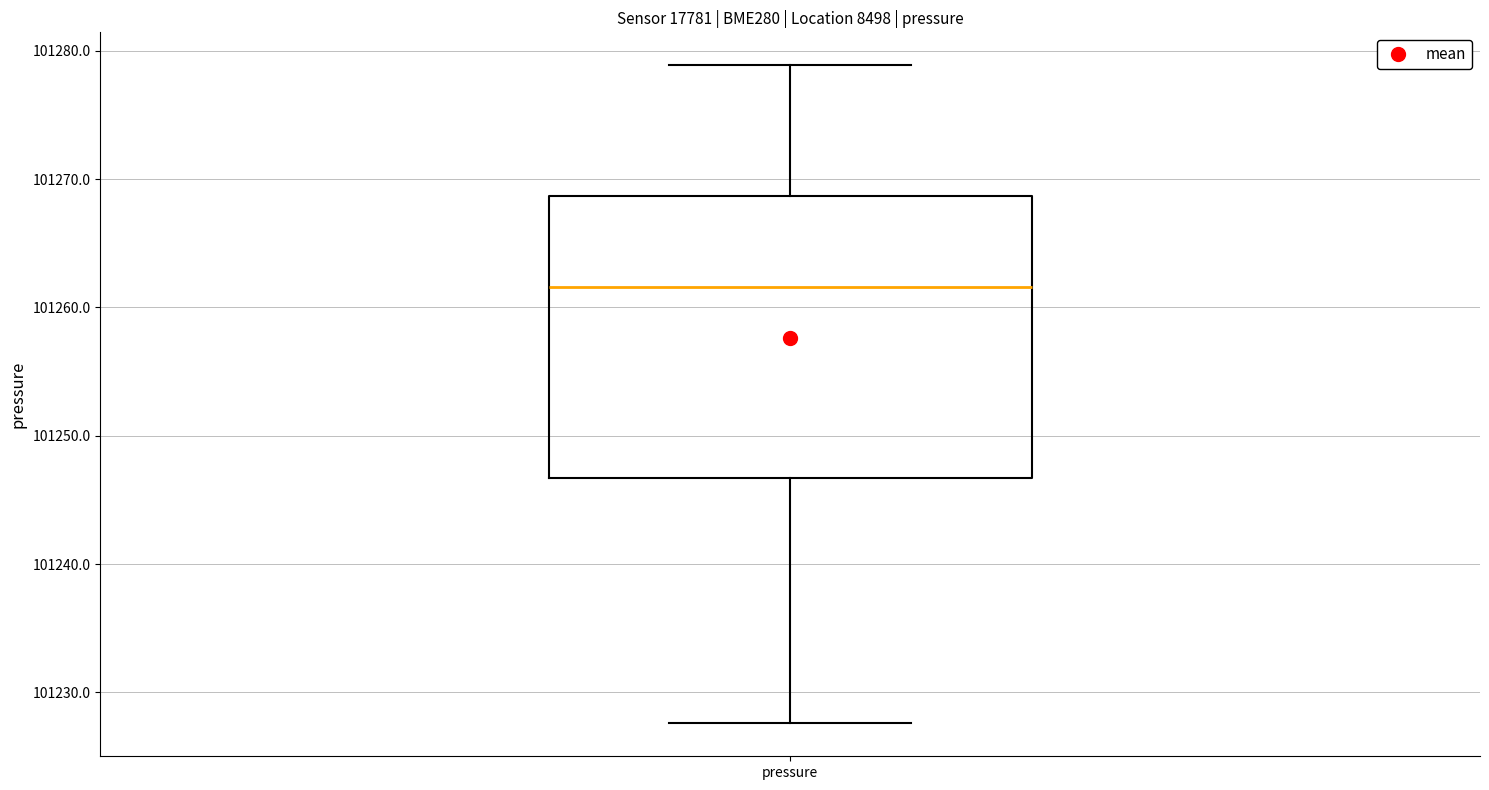

Where is the upper edge of the box for pressure on the y-axis? The values are not printed on the chart, so give them approximately, as read against the axis.

101269